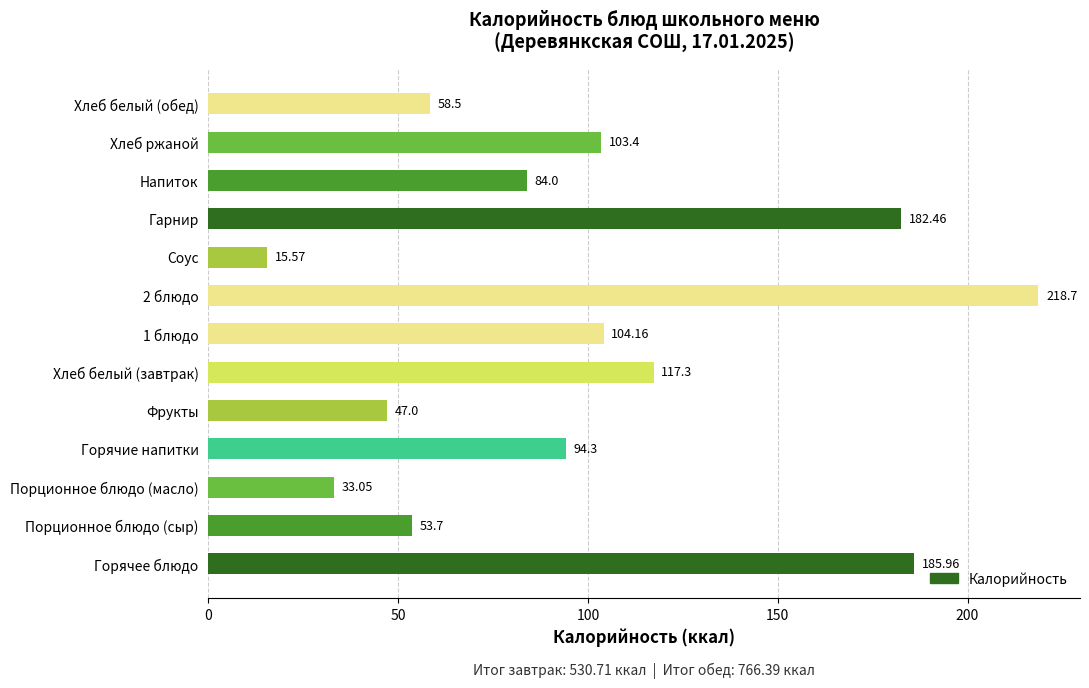

What is the average value?

99.9